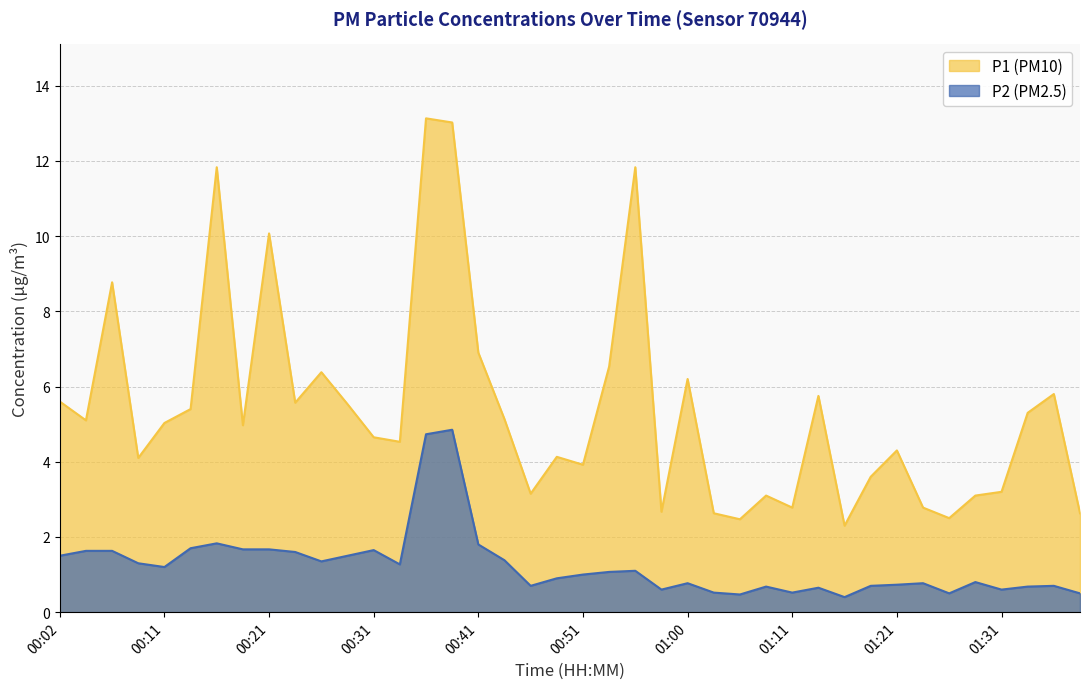

True or false: P2 has a value of 1.1 at 00:53.

True